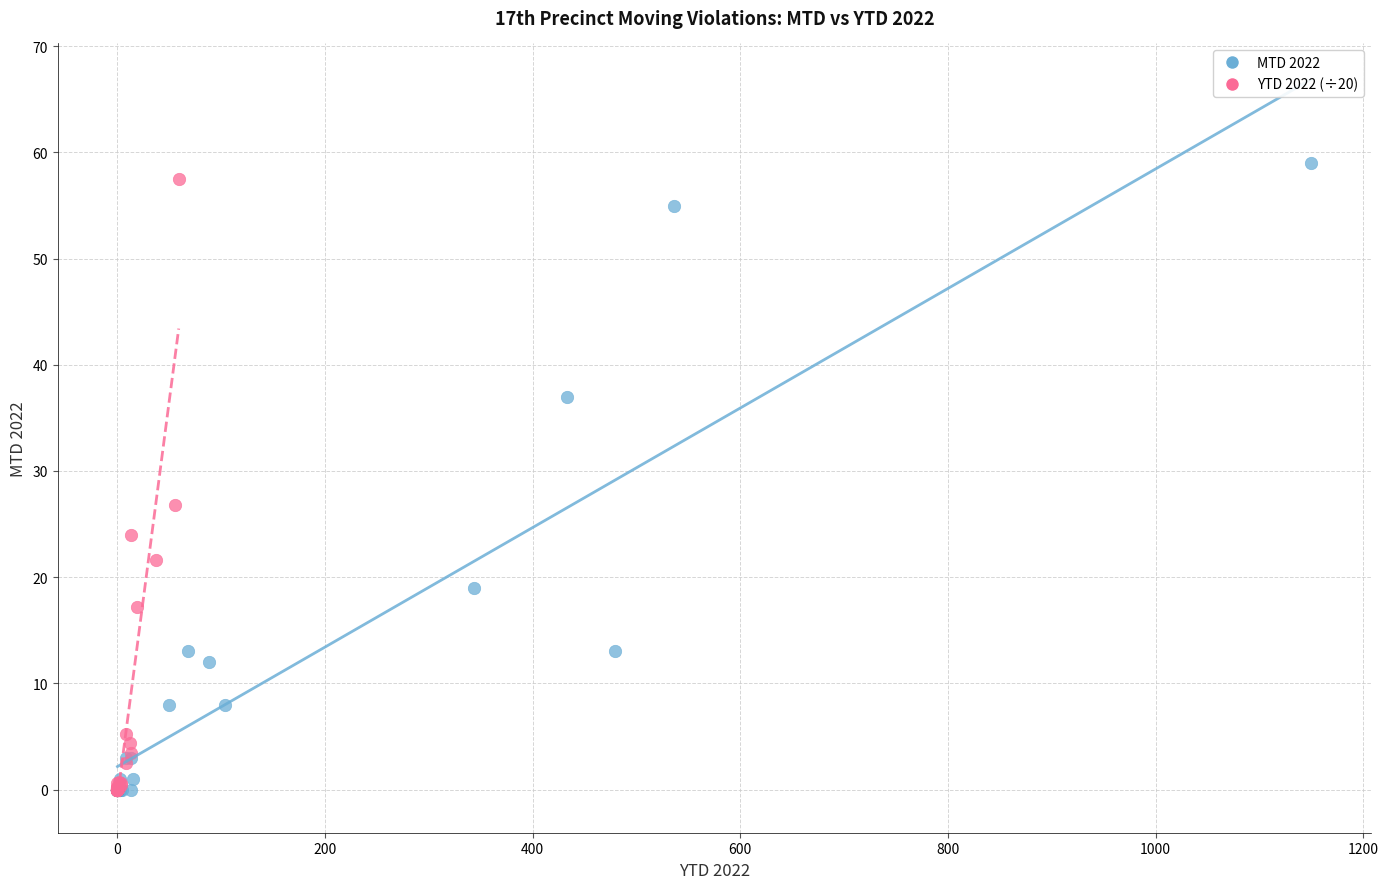

Which series has the widest spread of Y values?

MTD 2022